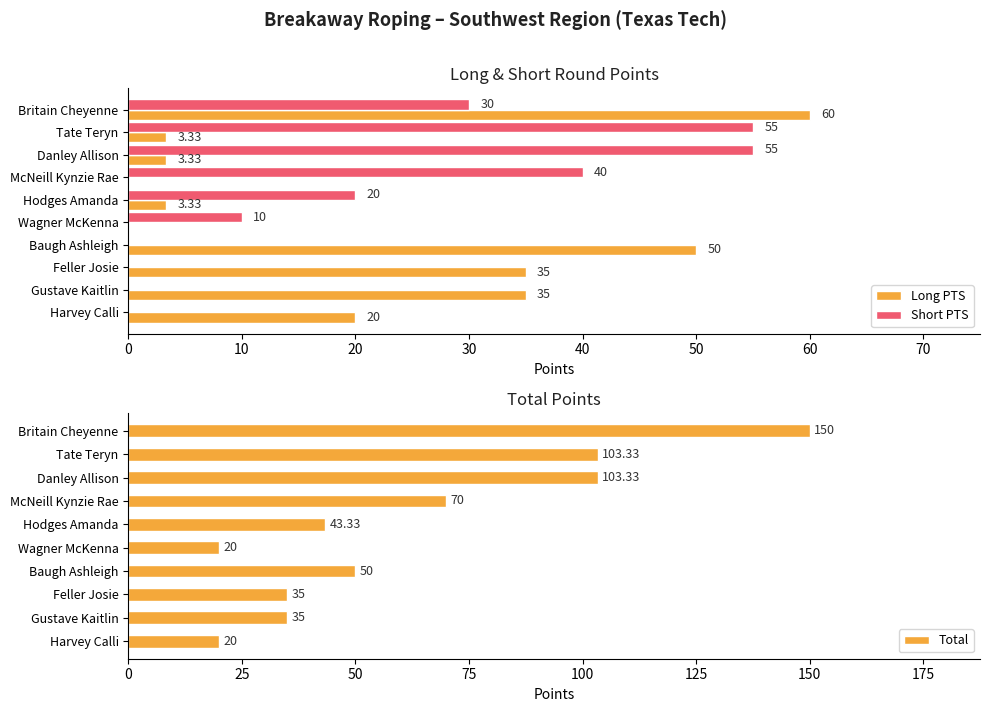

Where is Short PTS nearest to the value 27?

Britain Cheyenne